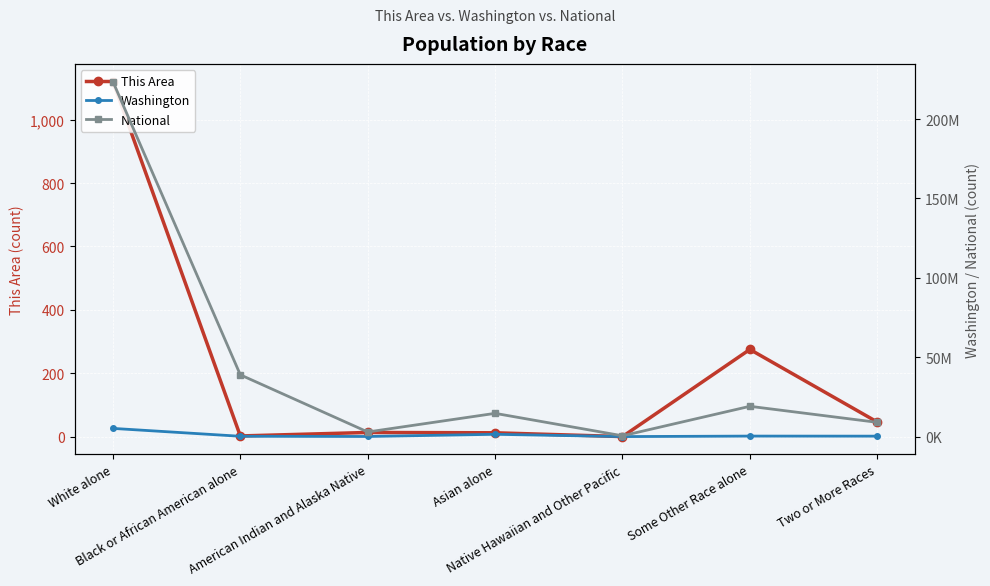

Is it true that Washington equals 166069 at American Indian and Alaska Native?

False